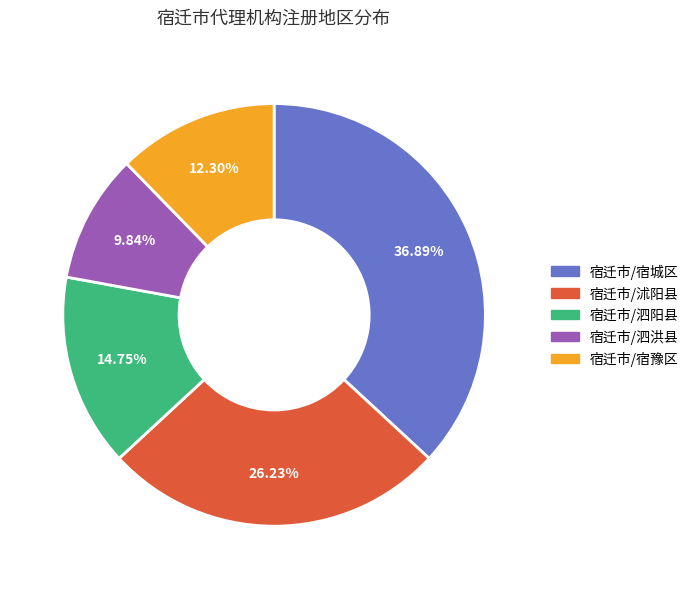

Rank the categories by value from lowest to highest.

宿迁市/泗洪县, 宿迁市/宿豫区, 宿迁市/泗阳县, 宿迁市/沭阳县, 宿迁市/宿城区